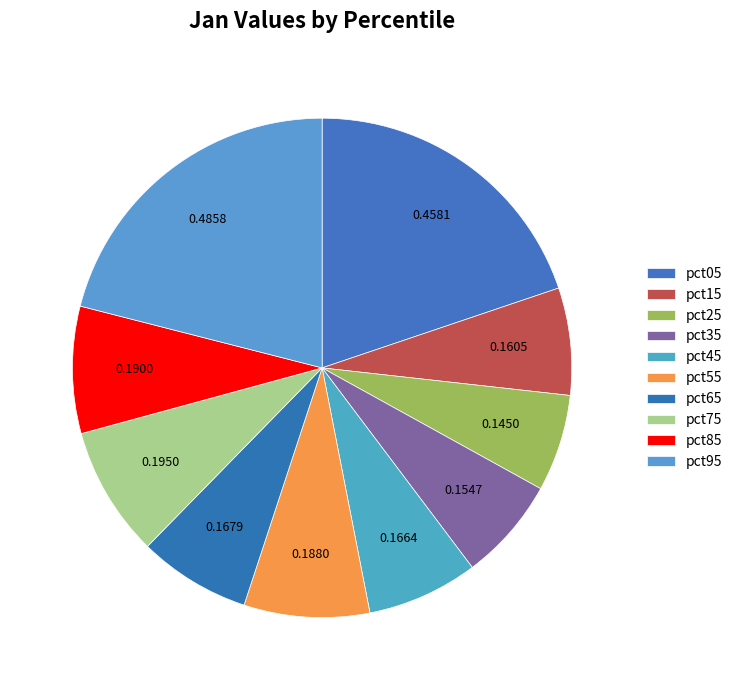

How many slices are in this pie chart?

10